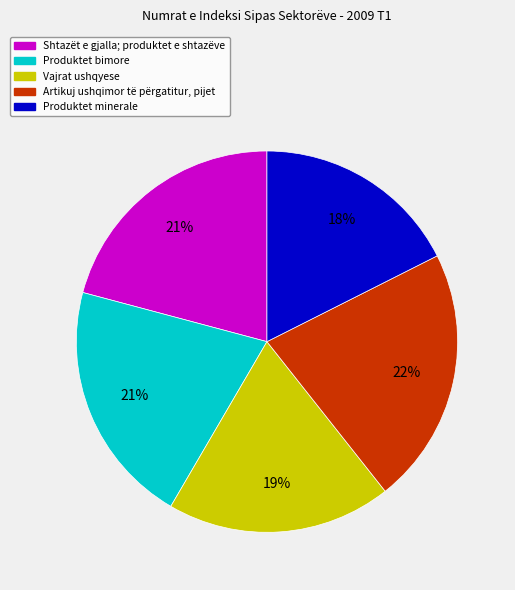

Does any single category account for the majority?

No